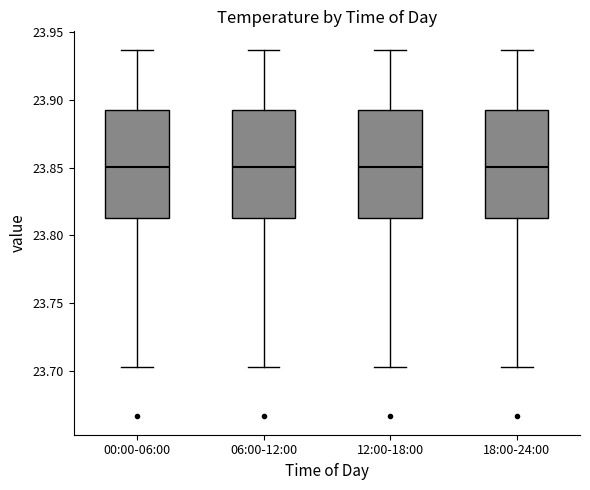

Reading left to right, read every box against the y-axis: the position of its median line, the range the box covers, and the ends of its whiskers. The values are not printed on the chart, so give them approximately, as read against the axis.

00:00-06:00: median 23.850, box 23.815 to 23.895, whiskers 23.705 to 23.935
06:00-12:00: median 23.850, box 23.815 to 23.895, whiskers 23.705 to 23.935
12:00-18:00: median 23.850, box 23.815 to 23.895, whiskers 23.705 to 23.935
18:00-24:00: median 23.850, box 23.815 to 23.895, whiskers 23.705 to 23.935